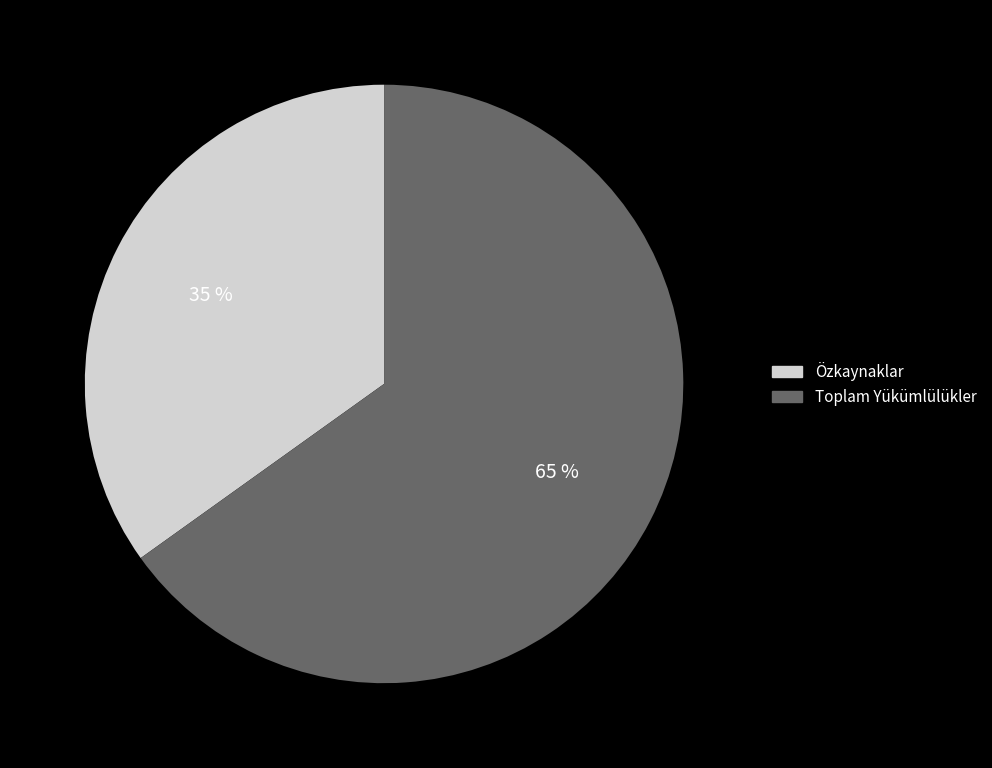

Combined, do Toplam Yükümlülükler and Özkaynaklar account for over 50%?

Yes